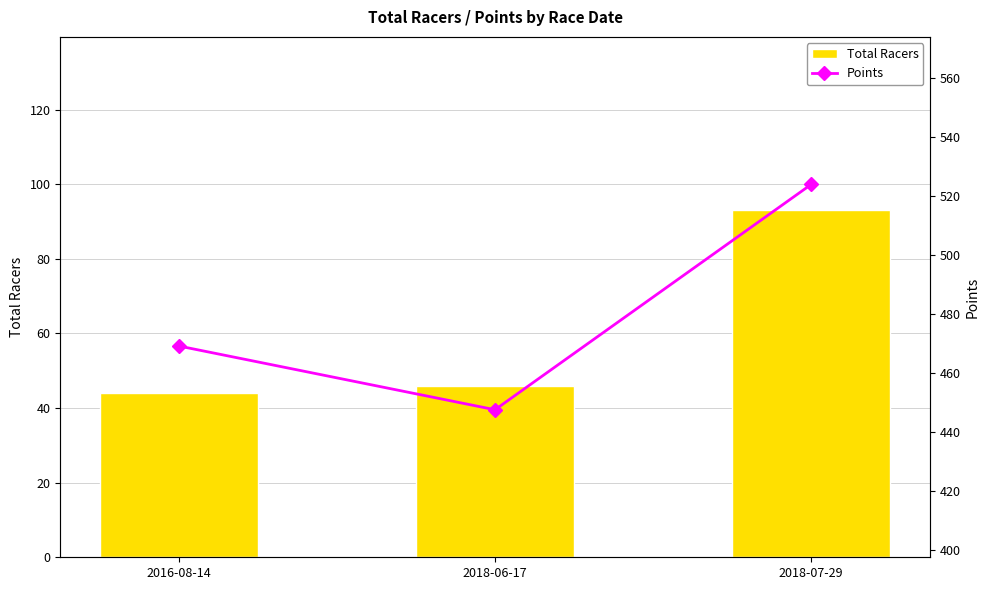

Between 2018-06-17 and 2018-07-29, which is larger?

2018-07-29